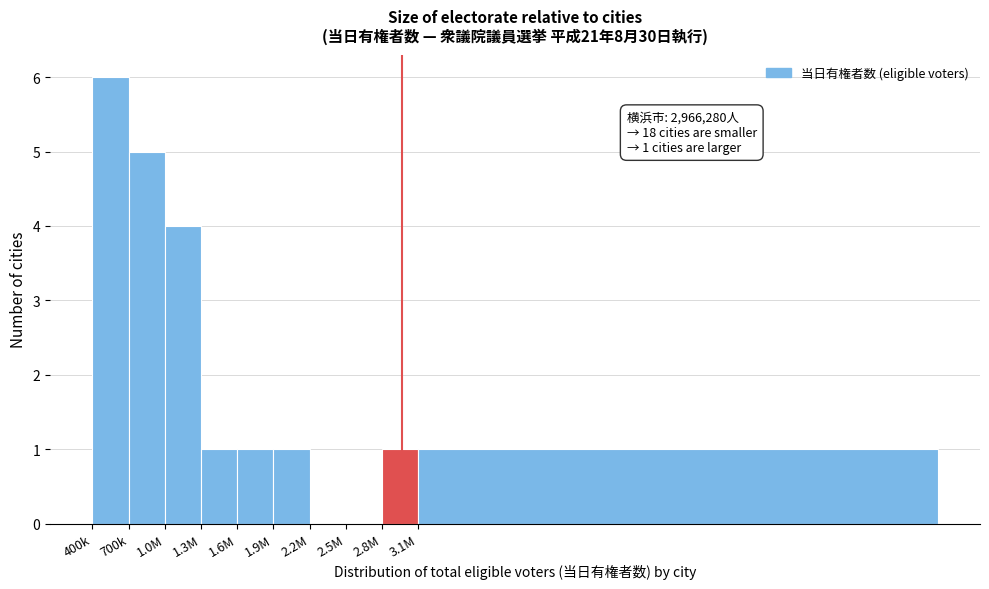

Reading right to left, transcribe all the data shown in this chart.

3.1M=1	2.8M=1	2.5M=0	2.2M=0	1.9M=1	1.6M=1	1.3M=1	1.0M=4	700k=5	400k=6